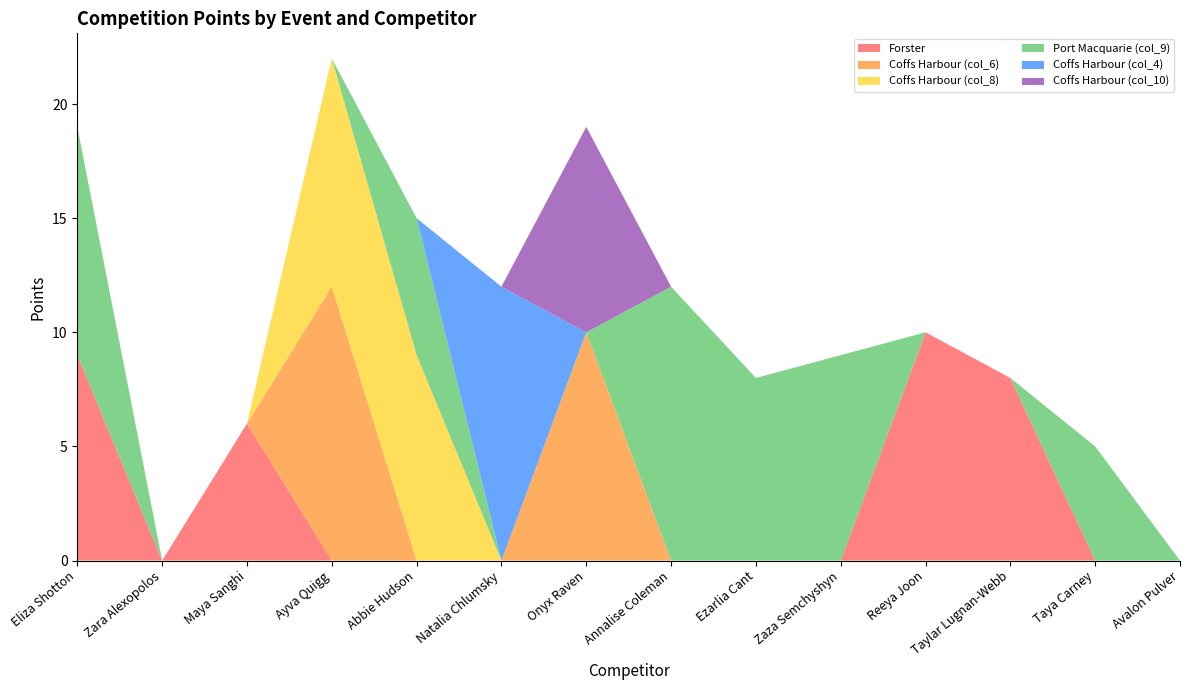

Reading left to right, what are all the values shown in this chart?

Forster: 9	0	6	0	0	0	0	0	0	0	10	8	0	0
Coffs Harbour (col_6): 0	0	0	12	0	0	10	0	0	0	0	0	0	0
Coffs Harbour (col_8): 0	0	0	10	9	0	0	0	0	0	0	0	0	0
Port Macquarie (col_9): 10	0	0	0	6	0	0	12	8	9	0	0	5	0
Coffs Harbour (col_4): 0	0	0	0	0	12	0	0	0	0	0	0	0	0
Coffs Harbour (col_10): 0	0	0	0	0	0	9	0	0	0	0	0	0	0